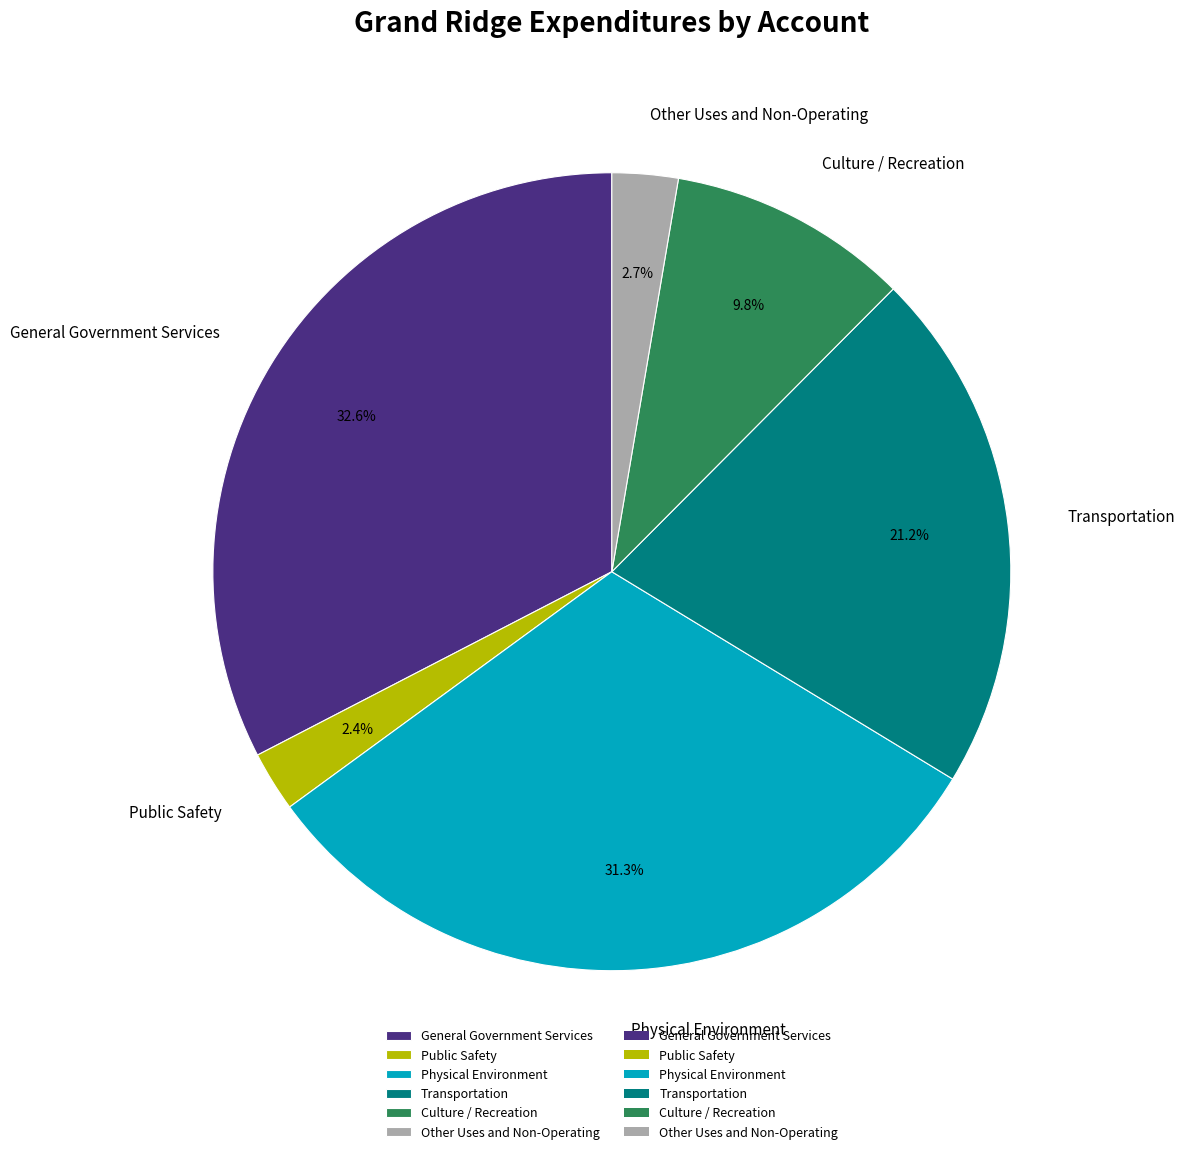

To the nearest percent, what is the difference between the largest and smallest slice percentages?

30%